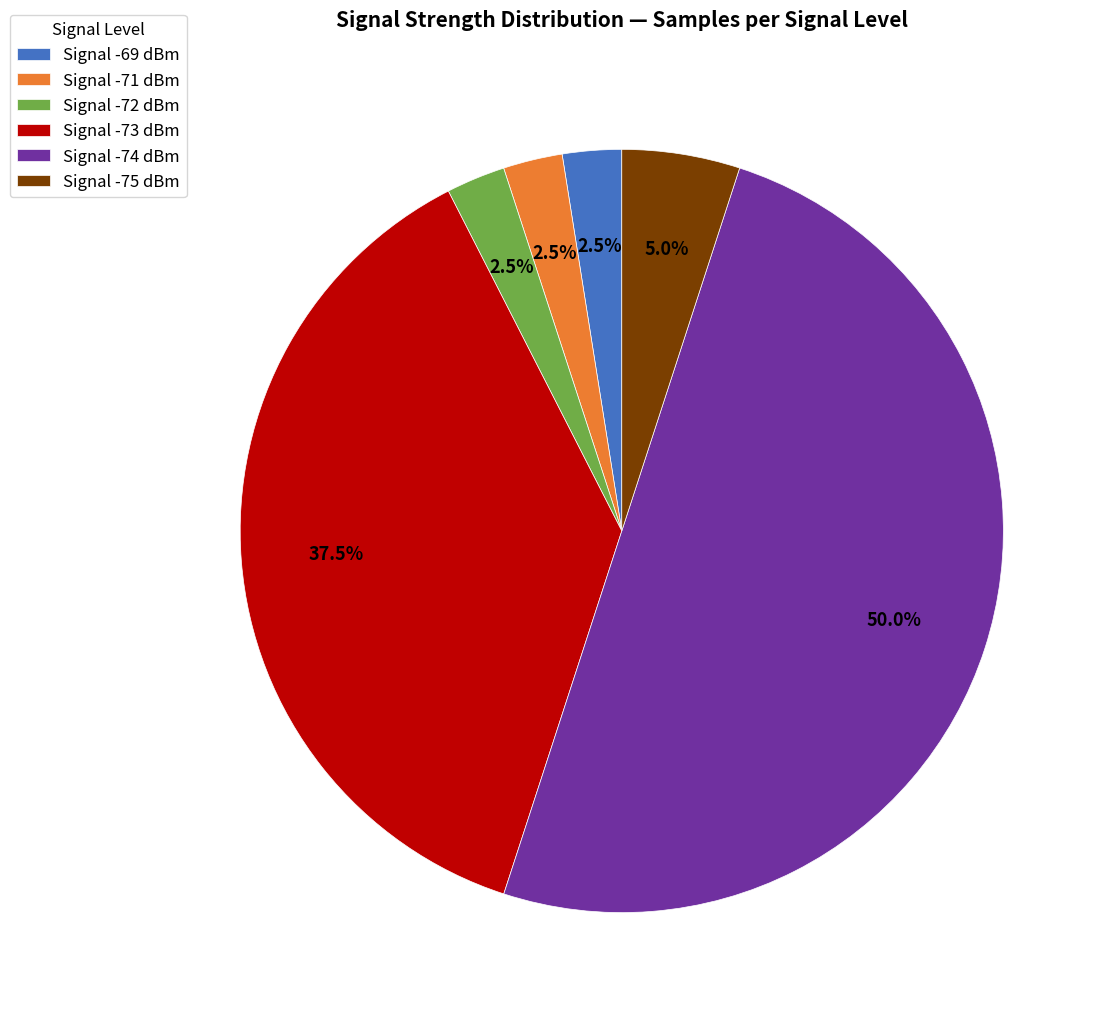

Which category has the biggest portion of the pie?

Signal -74 dBm